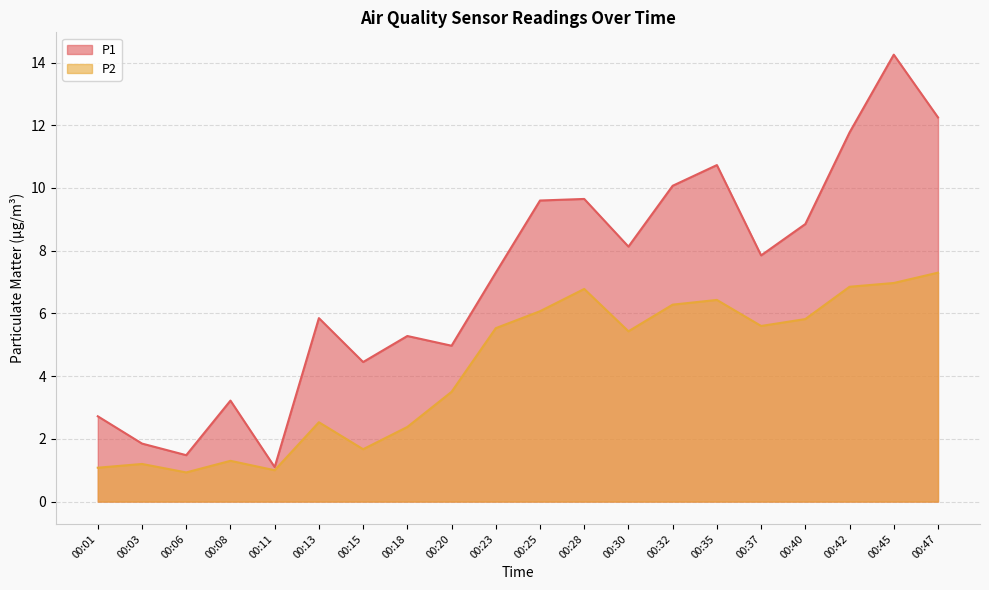

At which label is P2 closest to 4?

00:20